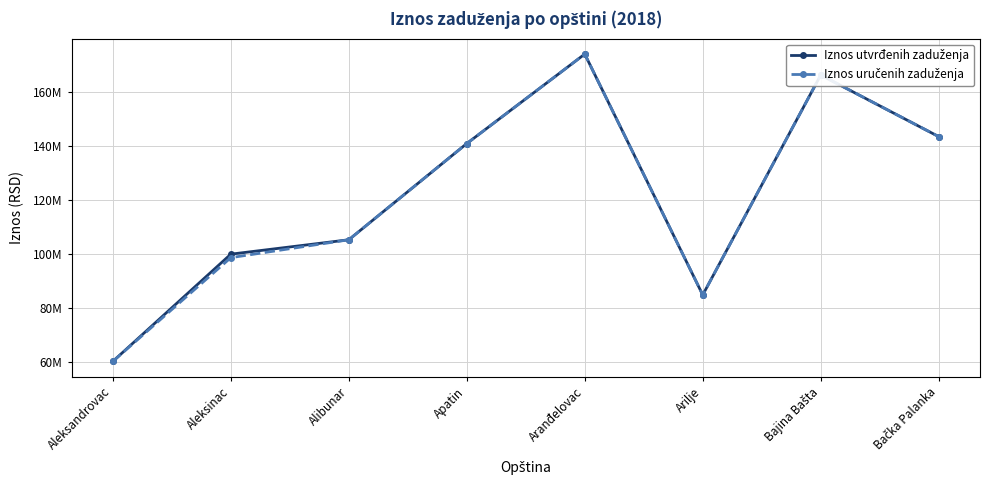

What is the label of the 1st point from the right?

Bačka Palanka